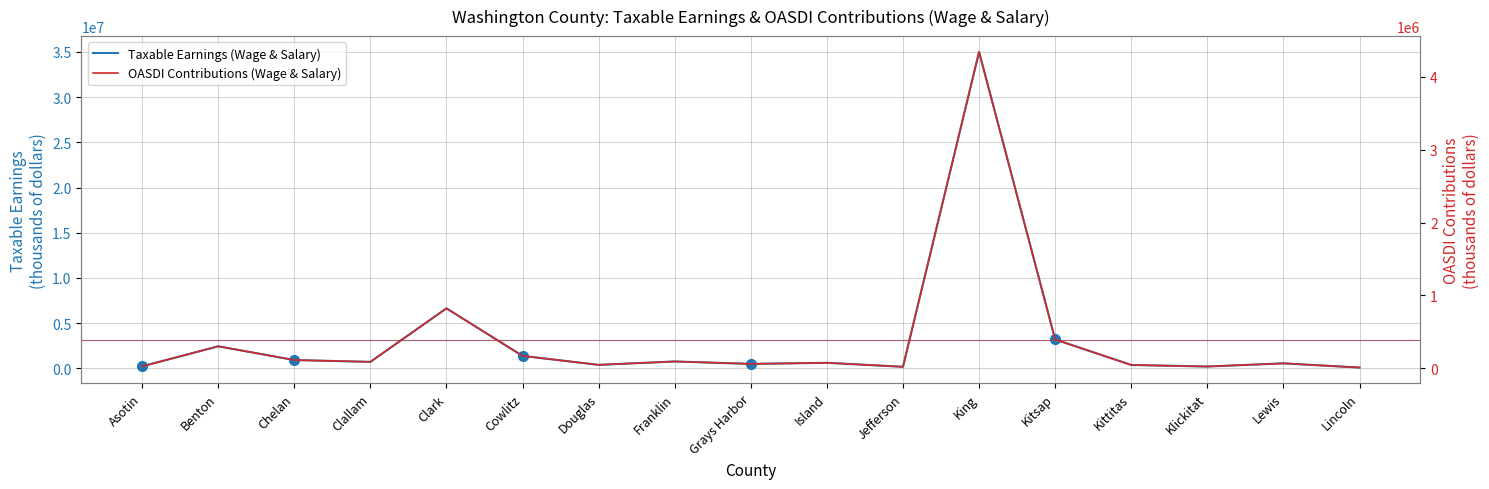

What is the difference between the second highest and second lowest values in the Taxable Earnings (Wage & Salary) series?

6463096